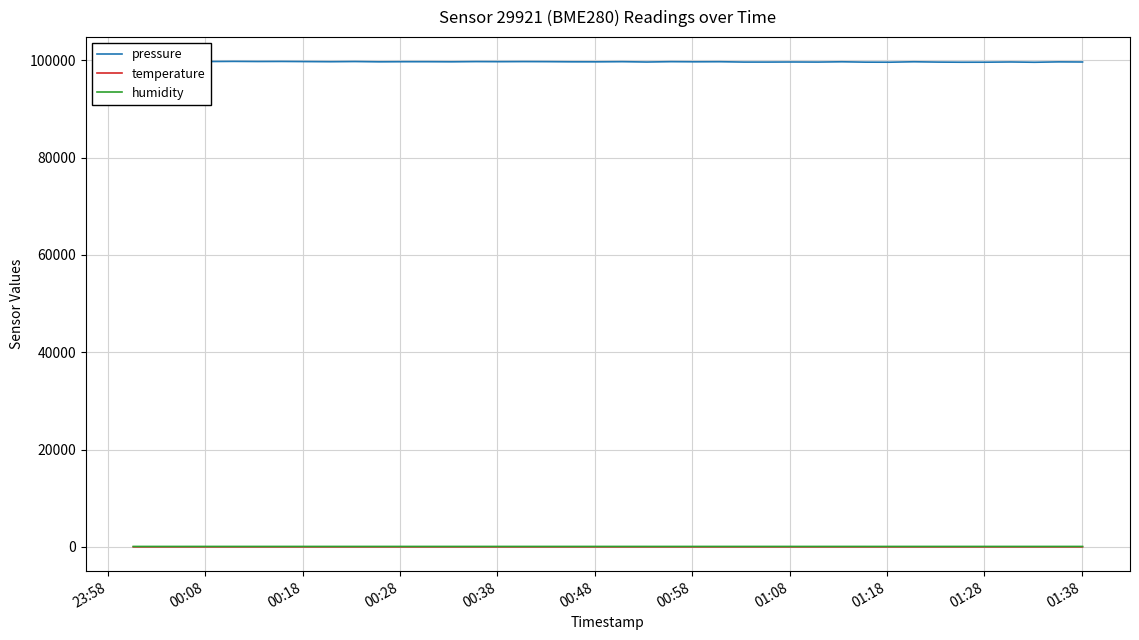

True or false: pressure and temperature intersect in this chart.

False